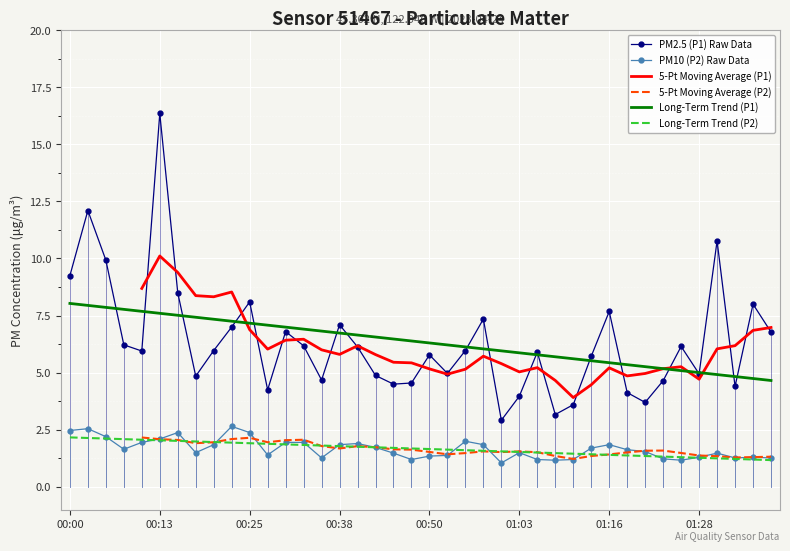

At which label does PM2.5 (P1) Raw Data reach its peak?

00:13